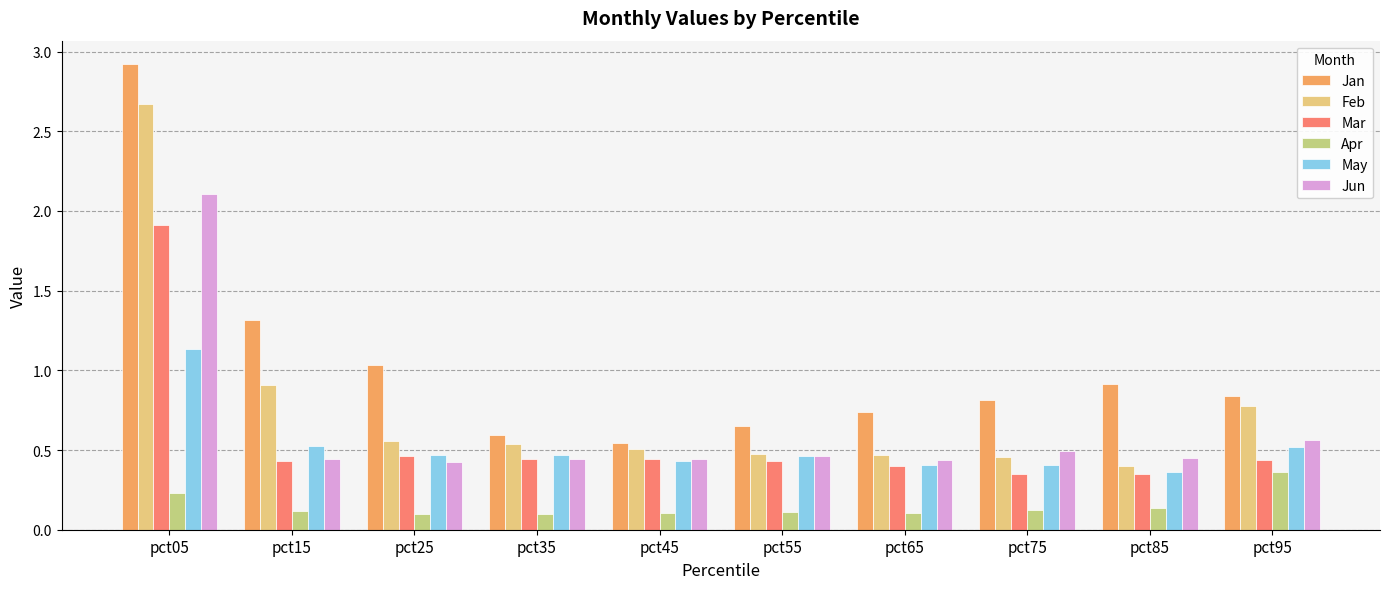

What is the difference between the highest and lowest values at pct15?

1.2